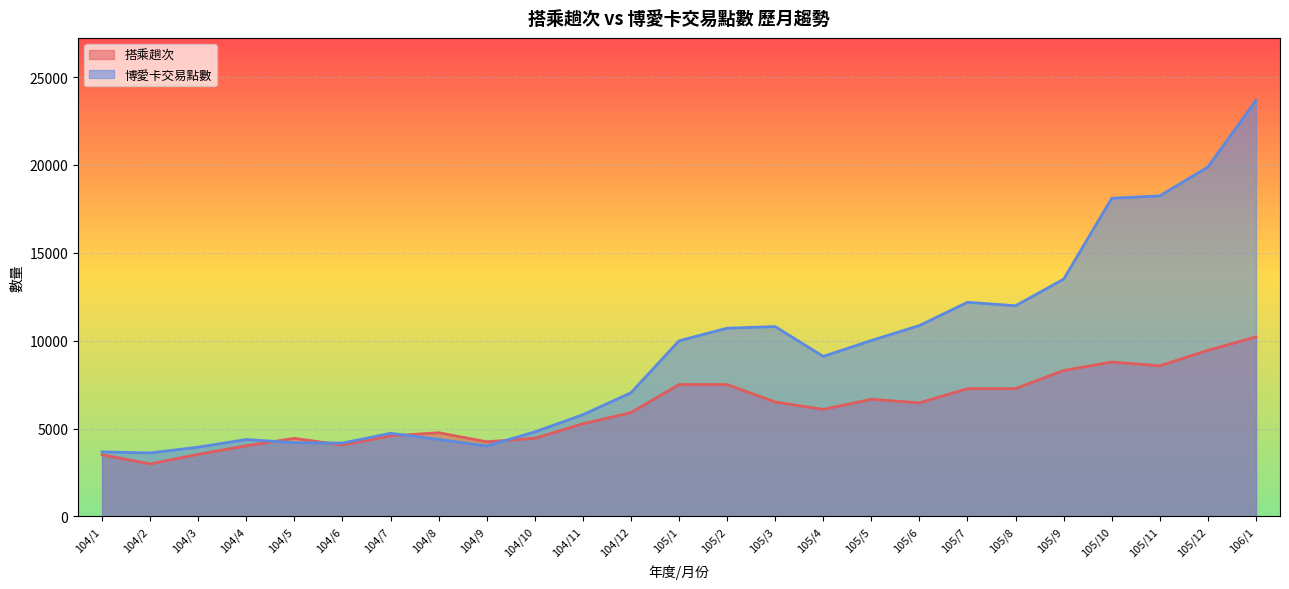

What value does the 博愛卡交易點數 series have at 104/5, to the nearest 50?

4200